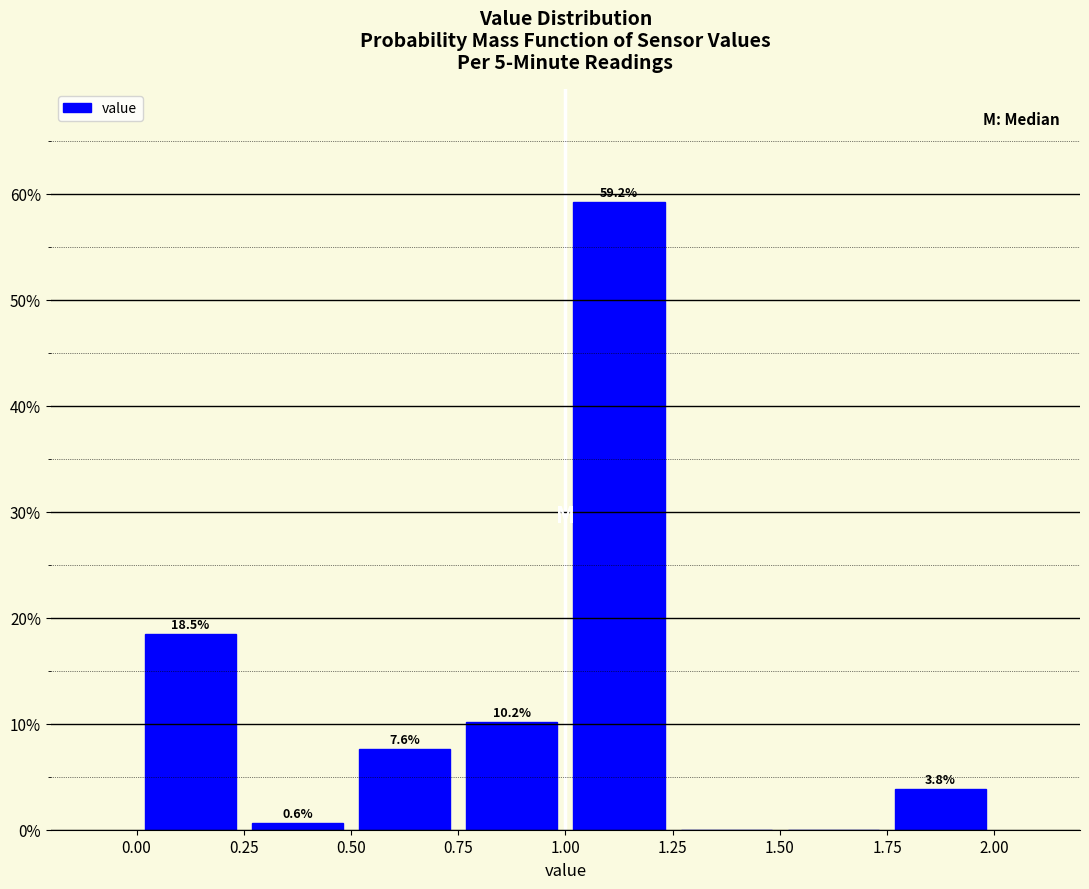

Which range on the x-axis has the tallest bar?

1.00 to 1.25